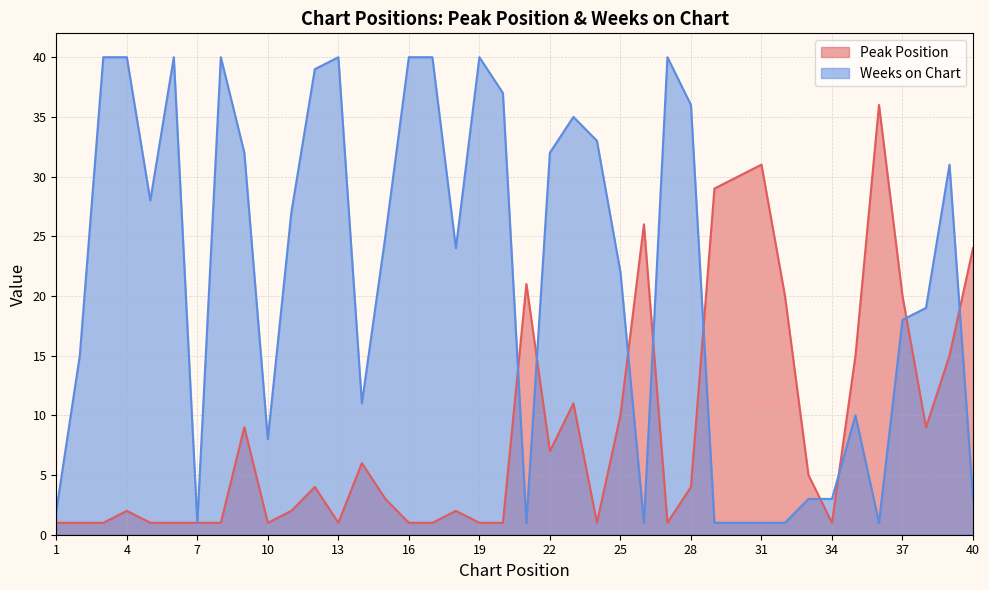

Reading left to right, extract all data points from this chart.

Peak Position: 1=1	2=1	3=1	4=2	5=1	6=1	7=1	8=1	9=9	10=1	11=2	12=4	13=1	14=6	15=3	16=1	17=1	18=2	19=1	20=1	21=21	22=7	23=11	24=1	25=10	26=26	27=1	28=4	29=29	30=30	31=31	32=20	33=5	34=1	35=15	36=36	37=20	38=9	39=15	40=24
Weeks on Chart: 1=2	2=15	3=40	4=40	5=28	6=40	7=1	8=40	9=32	10=8	11=27	12=39	13=40	14=11	15=25	16=40	17=40	18=24	19=40	20=37	21=1	22=32	23=35	24=33	25=22	26=1	27=40	28=36	29=1	30=1	31=1	32=1	33=3	34=3	35=10	36=1	37=18	38=19	39=31	40=3